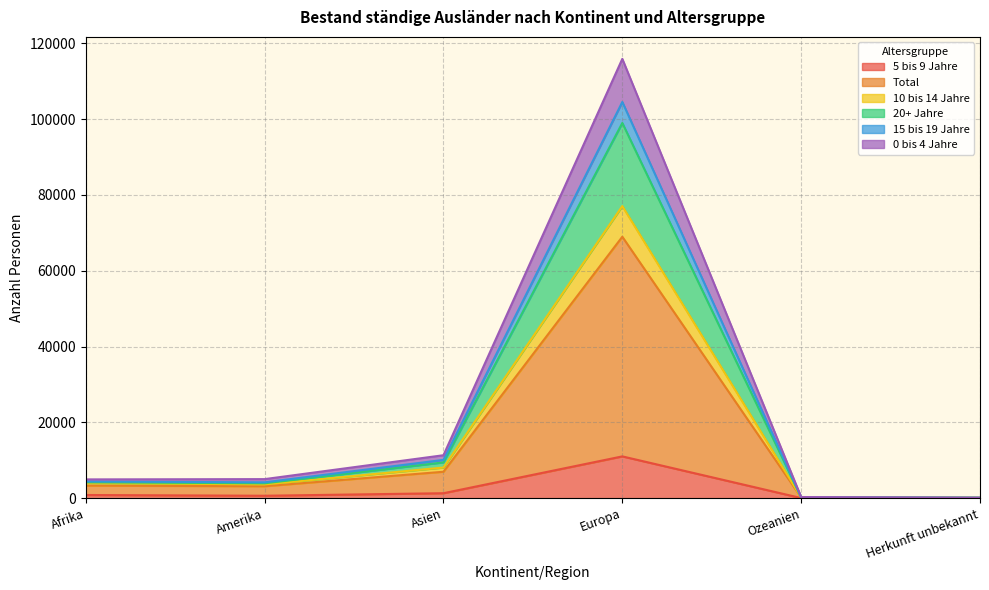

True or false: 5 bis 9 Jahre and 10 bis 14 Jahre intersect in this chart.

False